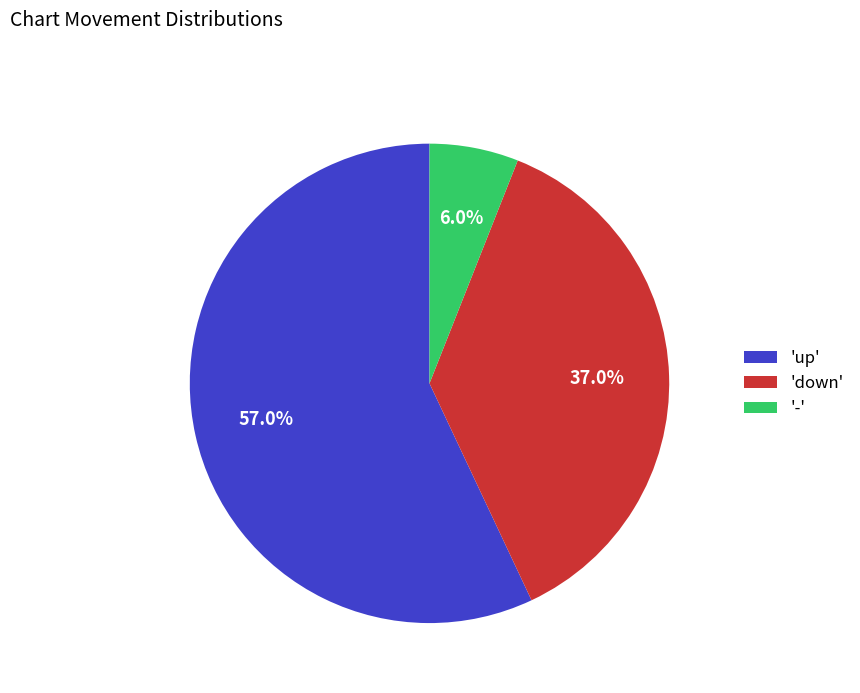

Which slice is the smallest?

-